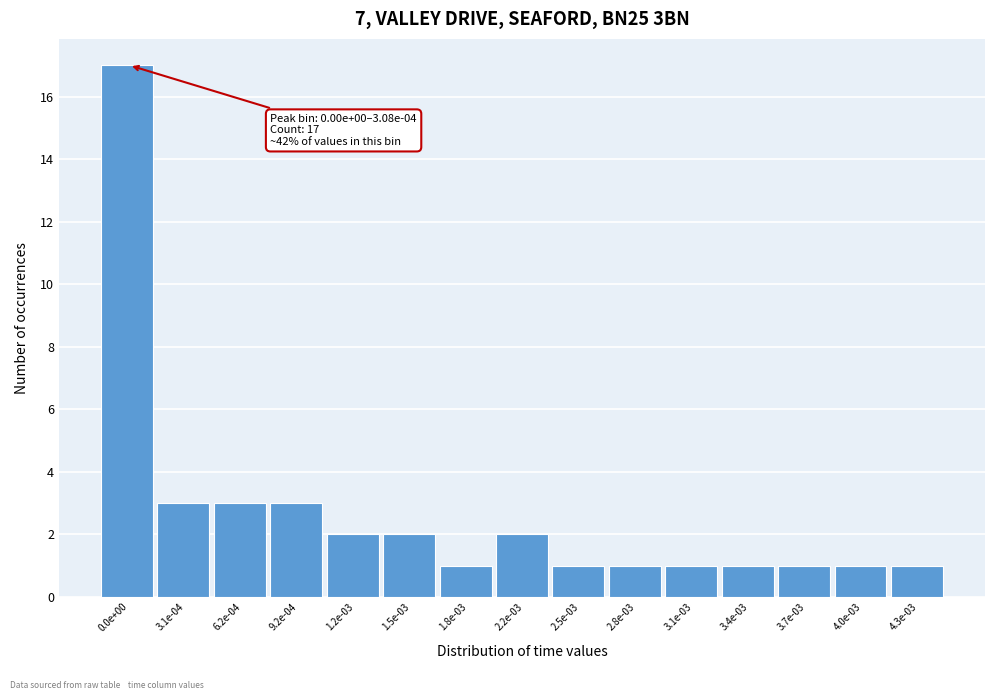

Reading right to left, extract all data points from this chart.

4.3e-03=1	4.0e-03=1	3.7e-03=1	3.4e-03=1	3.1e-03=1	2.8e-03=1	2.5e-03=1	2.2e-03=2	1.8e-03=1	1.5e-03=2	1.2e-03=2	9.2e-04=3	6.2e-04=3	3.1e-04=3	0.0e+00=17